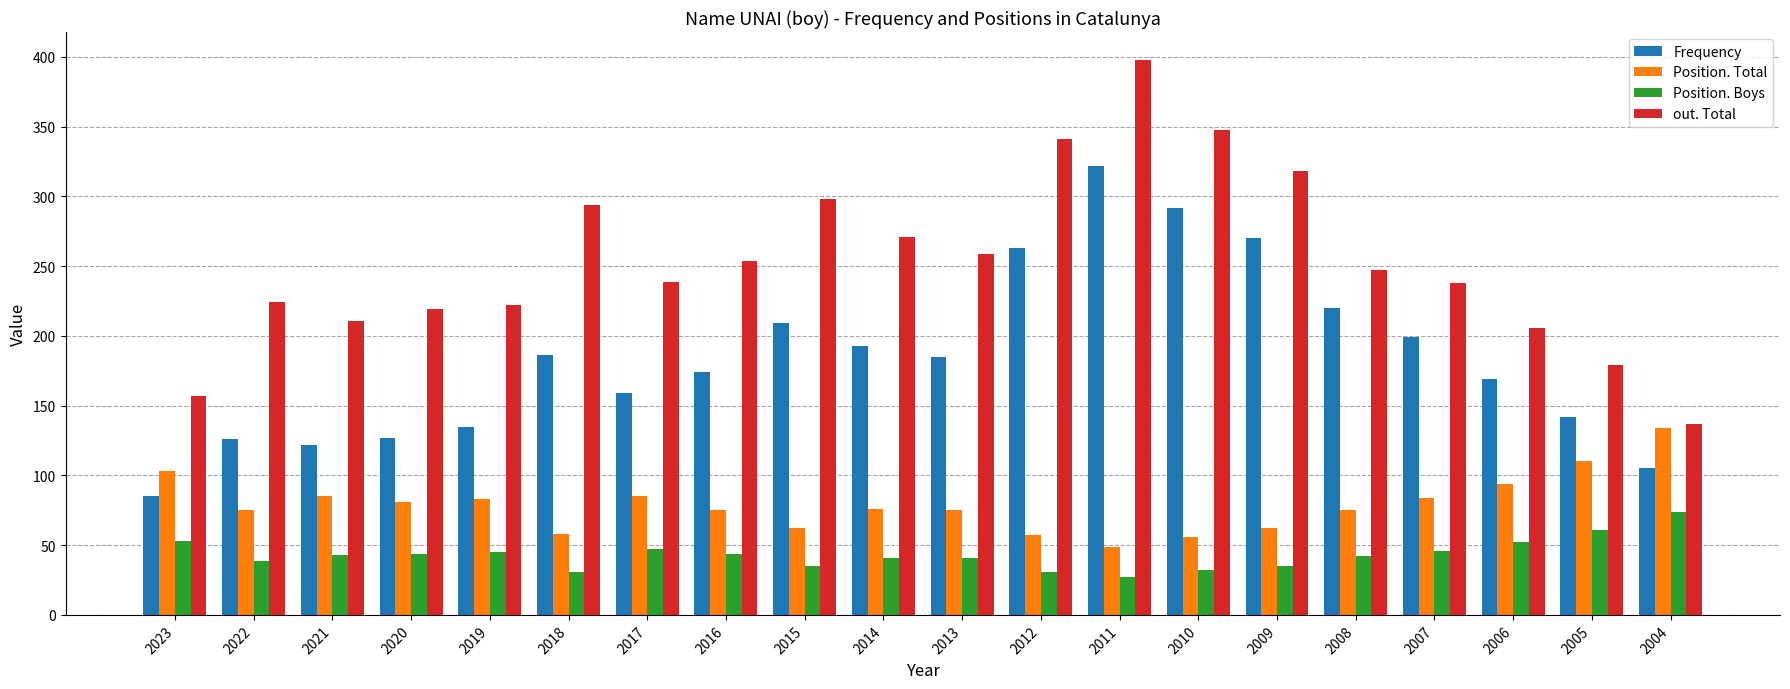

Read the Frequency value at 2010, to the nearest 5.

290